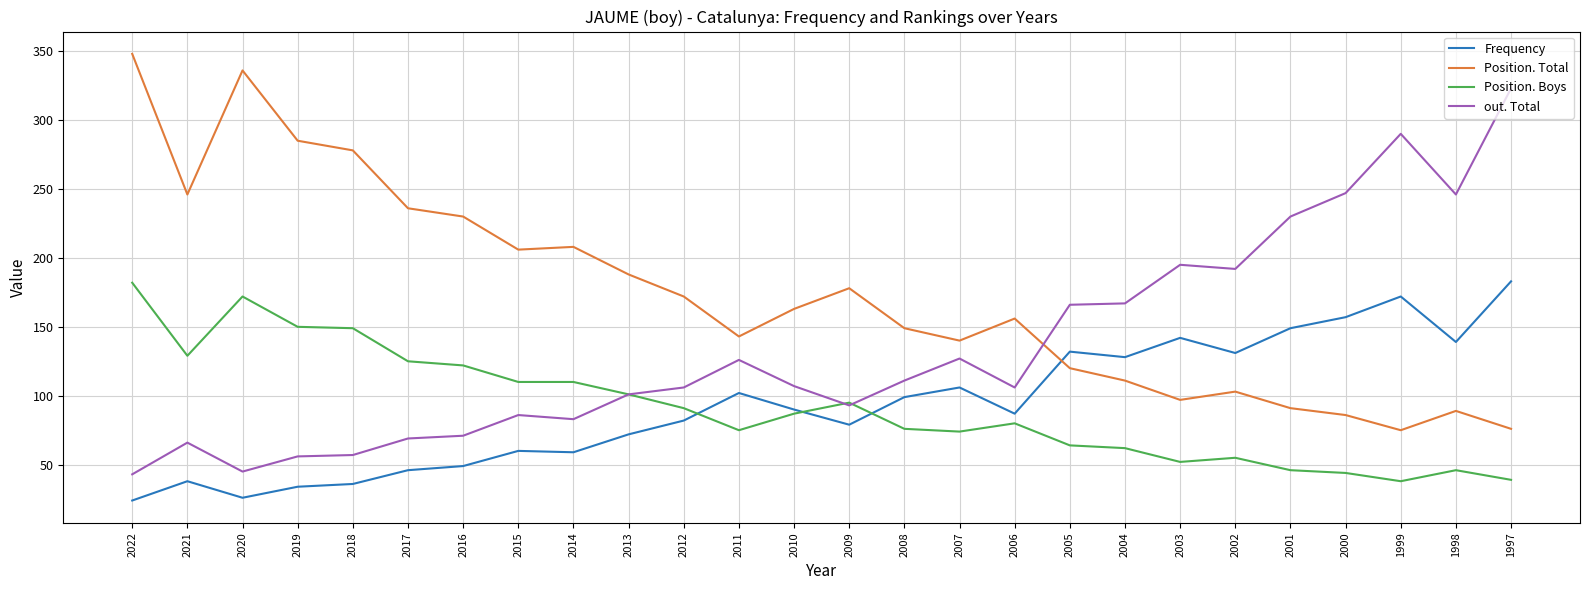

Which series has the widest spread of values?

out. Total